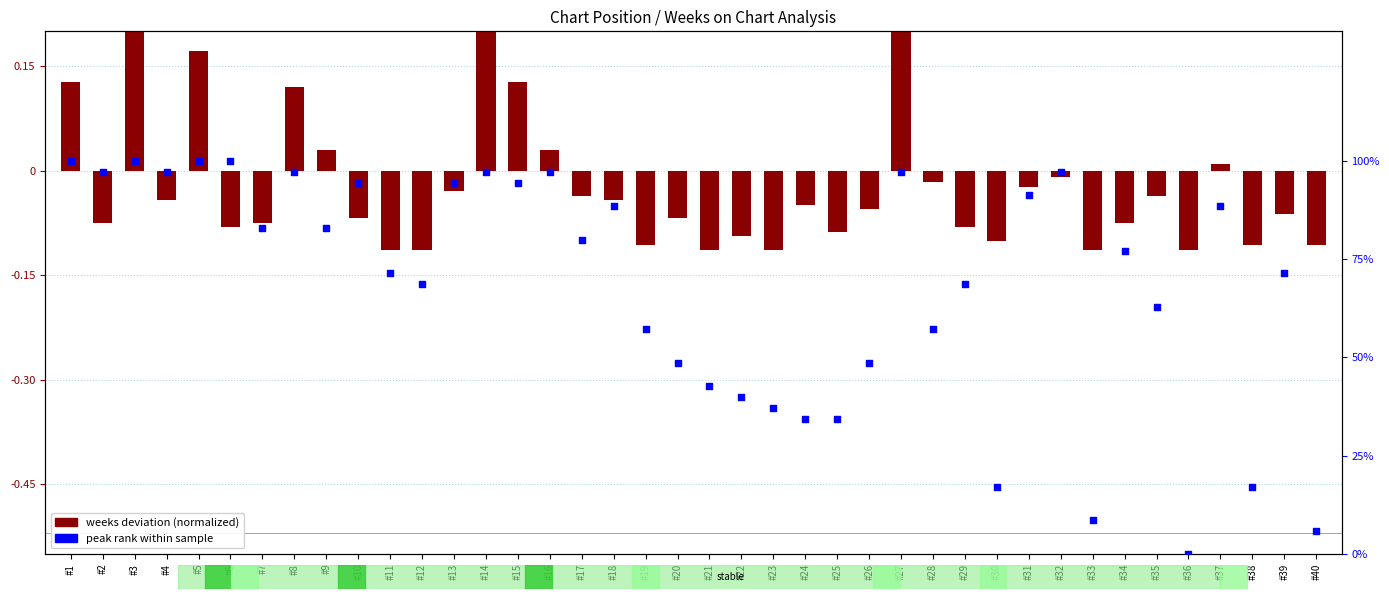

What are all the series names shown in the legend?

weeks deviation (normalized), peak rank within sample